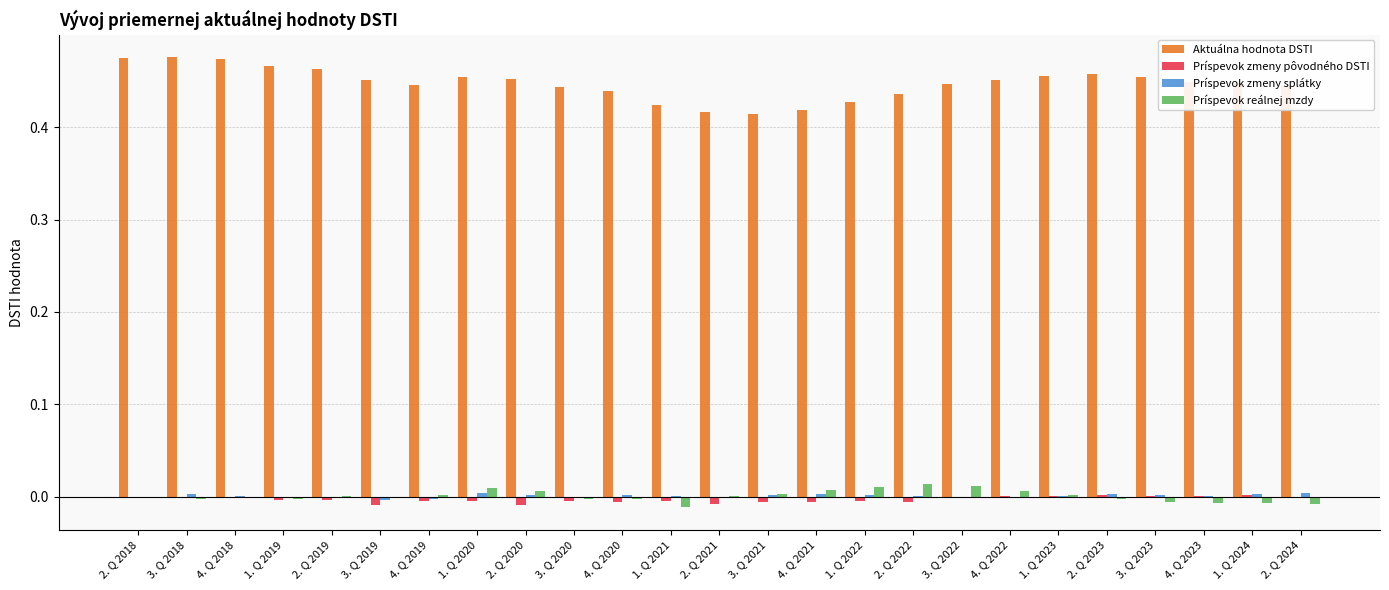

Is it true that Aktuálna hodnota DSTI equals 0.2 at 2. Q 2022?

False